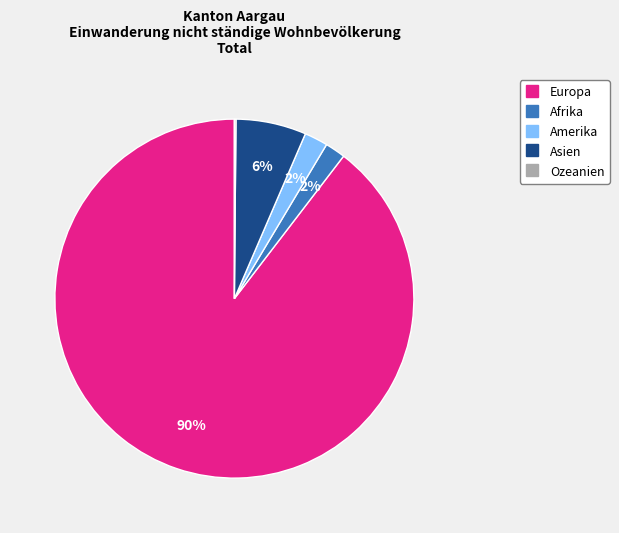

Do Amerika and Europa together represent more than half of the pie?

Yes